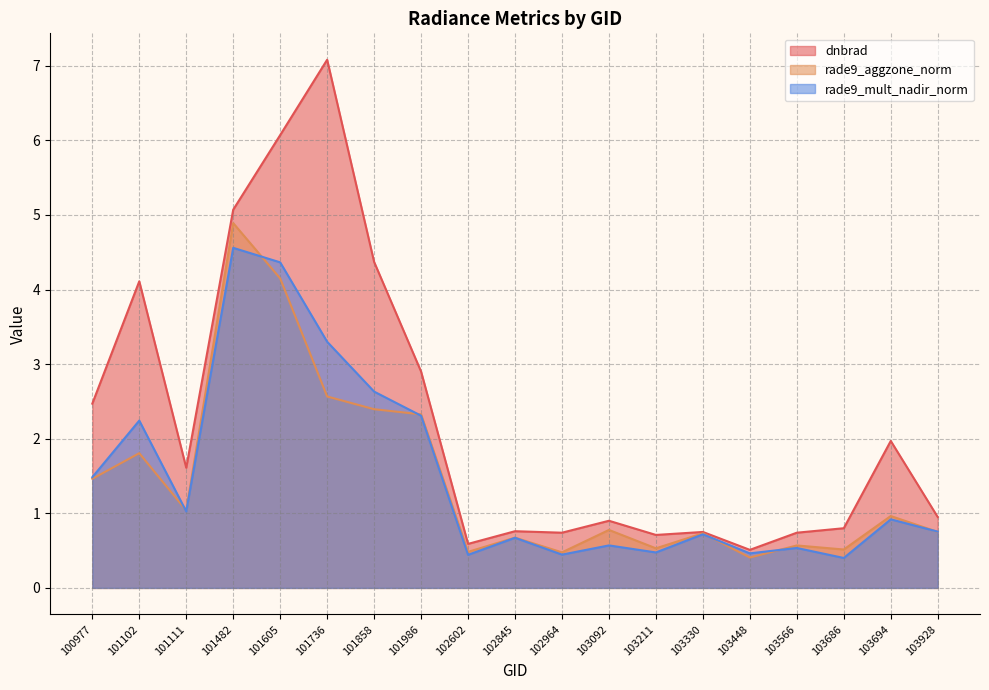

What is the difference between the maximum and minimum values in the rade9_aggzone_norm series?

4.5